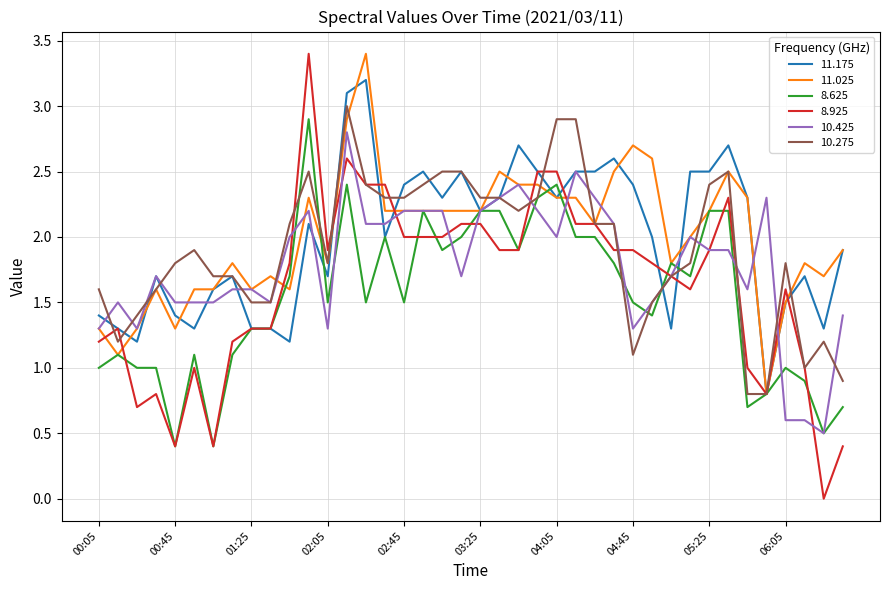

Reading left to right, extract all data points from this chart.

11.175: 1.4	1.3	1.2	1.7	1.4	1.3	1.6	1.7	1.3	1.3	1.2	2.1	1.7	3.1	3.2	2.0	2.4	2.5	2.3	2.5	2.2	2.3	2.7	2.5	2.3	2.5	2.5	2.6	2.4	2.0	1.3	2.5	2.5	2.7	2.3	0.8	1.5	1.7	1.3	1.9
11.025: 1.3	1.1	1.3	1.6	1.3	1.6	1.6	1.8	1.6	1.7	1.6	2.3	1.8	2.9	3.4	2.2	2.2	2.2	2.2	2.2	2.2	2.5	2.4	2.4	2.3	2.3	2.1	2.5	2.7	2.6	1.8	2.0	2.2	2.5	2.3	0.8	1.5	1.8	1.7	1.9
8.625: 1.0	1.1	1.0	1.0	0.4	1.1	0.4	1.1	1.3	1.3	1.7	2.9	1.5	2.4	1.5	2.0	1.5	2.2	1.9	2.0	2.2	2.2	1.9	2.3	2.4	2.0	2.0	1.8	1.5	1.4	1.8	1.7	2.2	2.2	0.7	0.8	1.0	0.9	0.5	0.7
8.925: 1.2	1.3	0.7	0.8	0.4	1.0	0.4	1.2	1.3	1.3	1.8	3.4	1.9	2.6	2.4	2.4	2.0	2.0	2.0	2.1	2.1	1.9	1.9	2.5	2.5	2.1	2.1	1.9	1.9	1.8	1.7	1.6	1.9	2.3	1.0	0.8	1.6	1.0	0.0	0.4
10.425: 1.3	1.5	1.3	1.7	1.5	1.5	1.5	1.6	1.6	1.5	2.0	2.2	1.3	2.8	2.1	2.1	2.2	2.2	2.2	1.7	2.2	2.3	2.4	2.2	2.0	2.5	2.3	2.1	1.3	1.5	1.7	2.0	1.9	1.9	1.6	2.3	0.6	0.6	0.5	1.4
10.275: 1.6	1.2	1.4	1.6	1.8	1.9	1.7	1.7	1.5	1.5	2.1	2.5	1.8	3.0	2.4	2.3	2.3	2.4	2.5	2.5	2.3	2.3	2.2	2.3	2.9	2.9	2.1	2.1	1.1	1.5	1.7	1.8	2.4	2.5	0.8	0.8	1.8	1.0	1.2	0.9